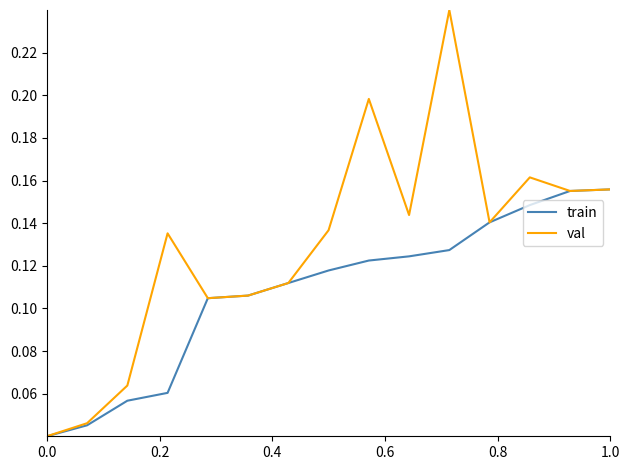

Which series has the widest spread of values?

val